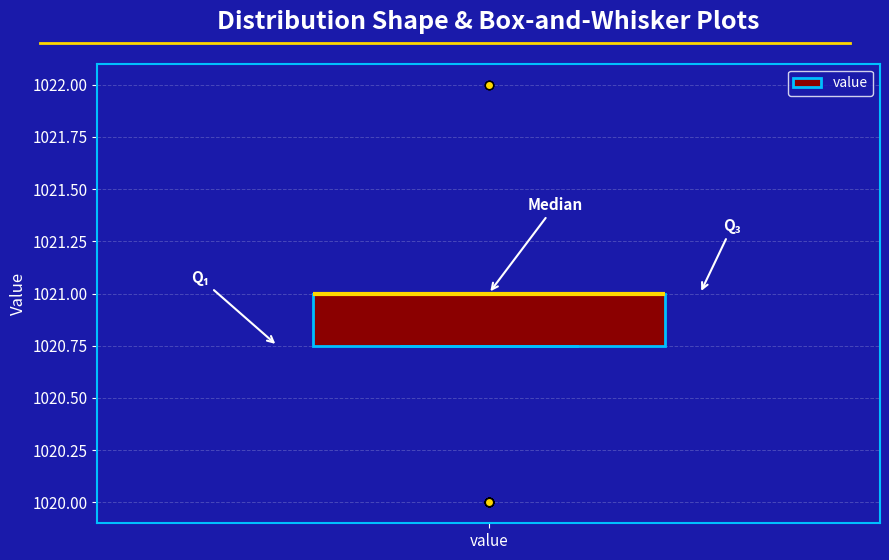

Read this box plot against the y-axis: the position of the median line, the range covered by the box, and the ends of both whiskers. The values are not printed on the chart, so give them approximately, as read against the axis.

median 1021.00 (drawn on the box's upper edge), box 1020.75 to 1021.00, whiskers 1020.75 to 1021.00